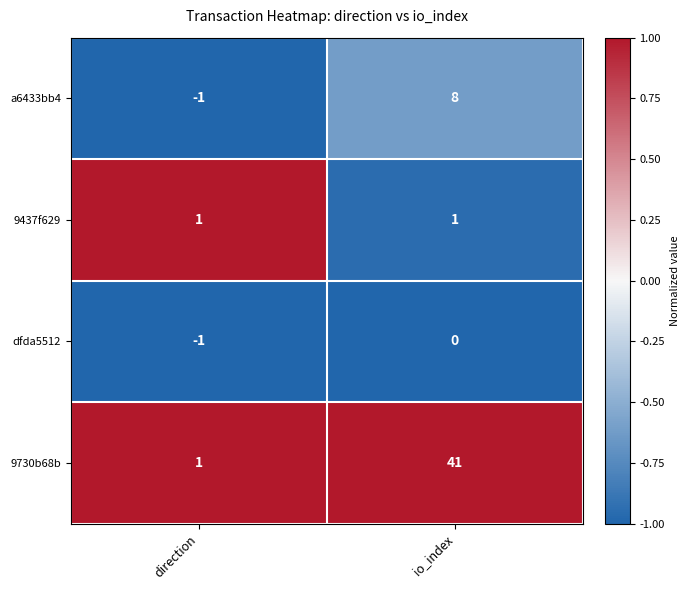

What is the sum of the a6433bb4 values at io_index and direction?

7